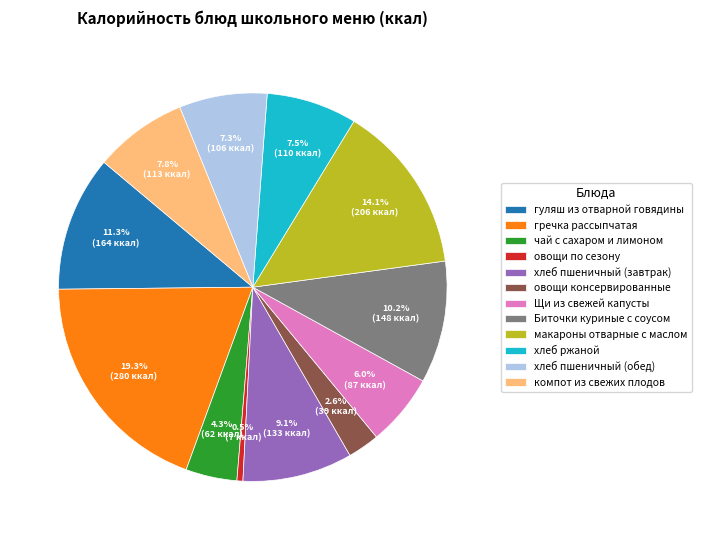

To the nearest percent, what is the combined percentage of овощи по сезону and хлеб пшеничный (обед)?

8%